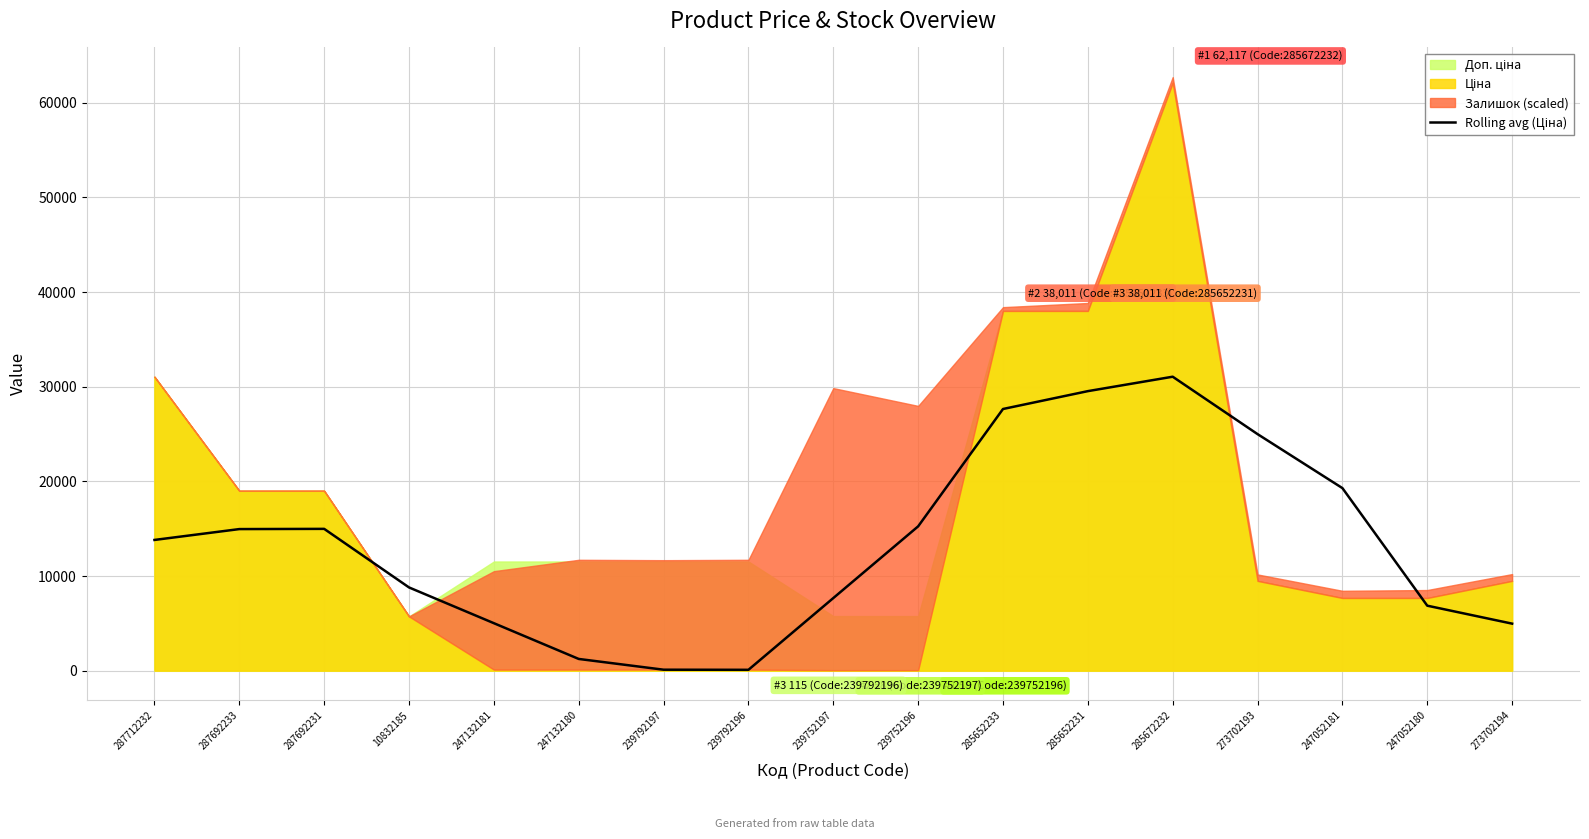

What is the change in value from 287692233 to 287692231?

+23.1